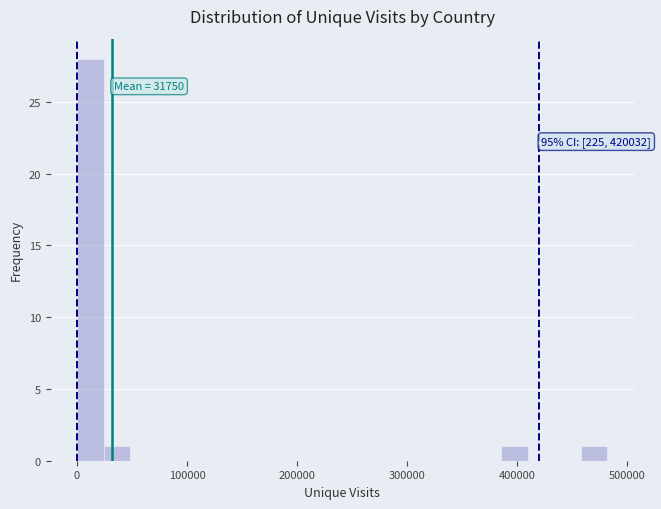

Around what value on the x-axis is the tallest bar? Give the approximate position of its centre, as read against the axis.

10000